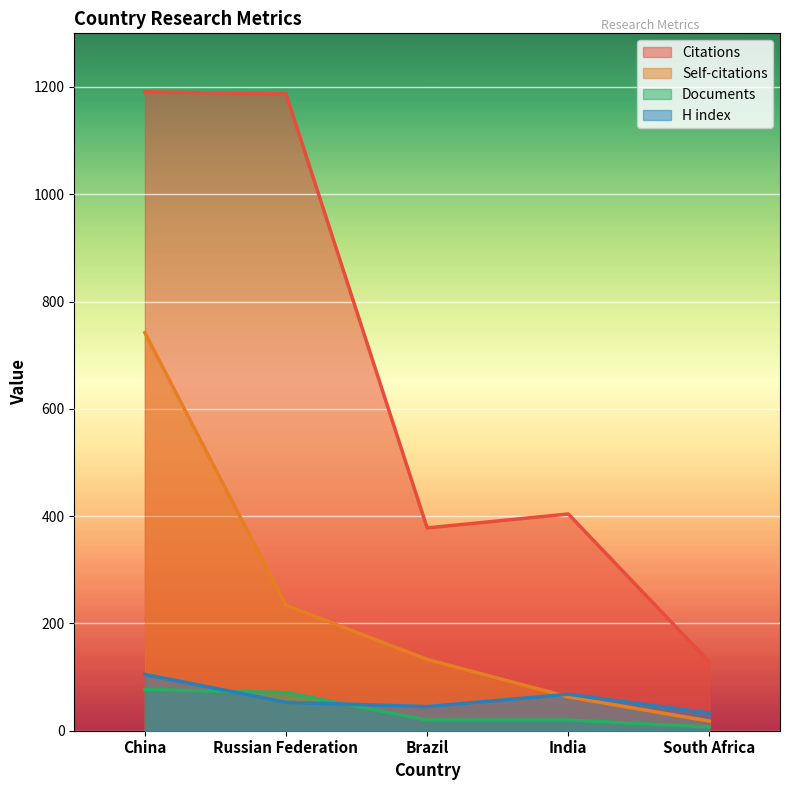

What is the difference between the Documents values at Russian Federation and China?

6